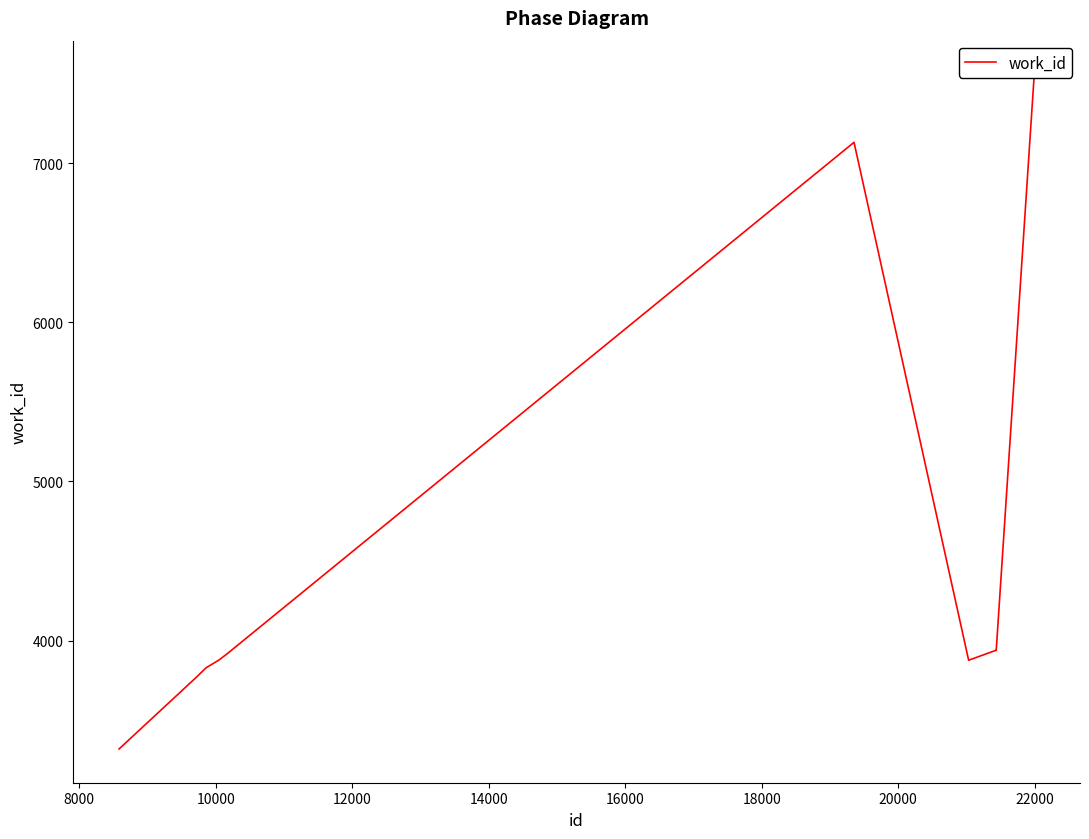

Count the number of categories in the chart.

10